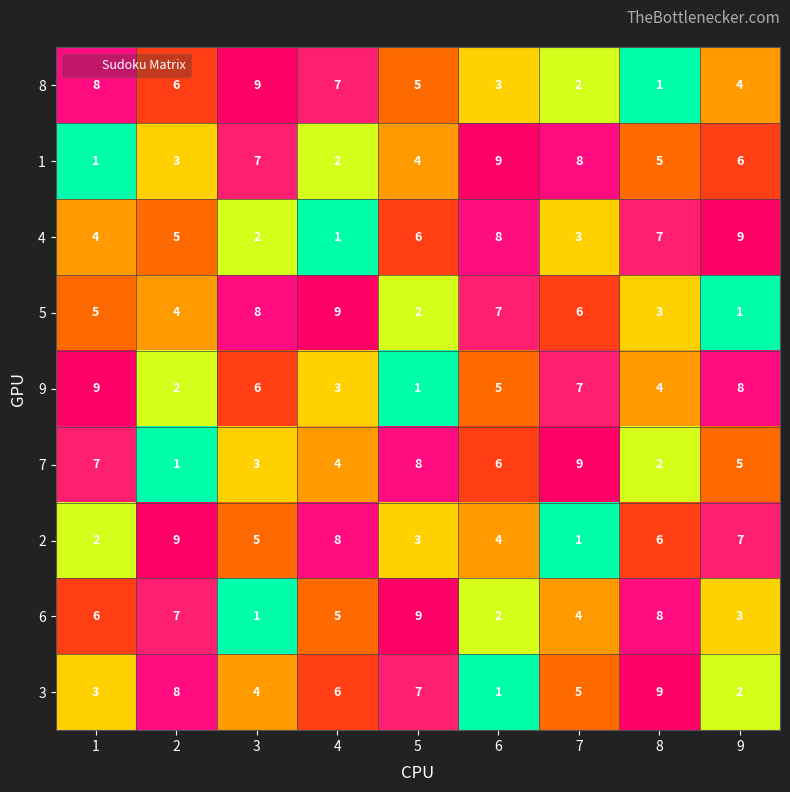

Where is 7 nearest to the value 5?

9